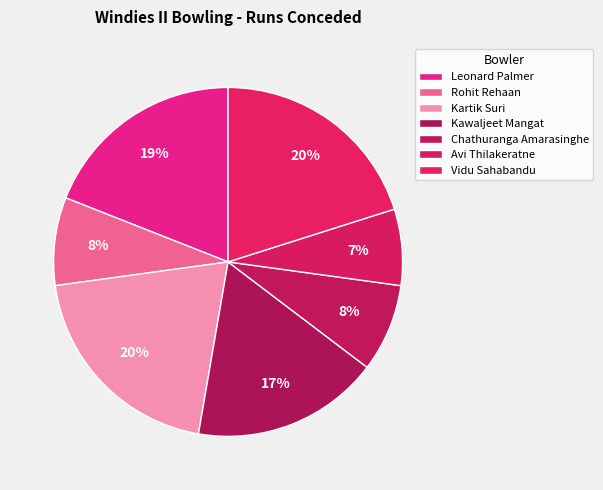

How many segments does this pie chart have?

7